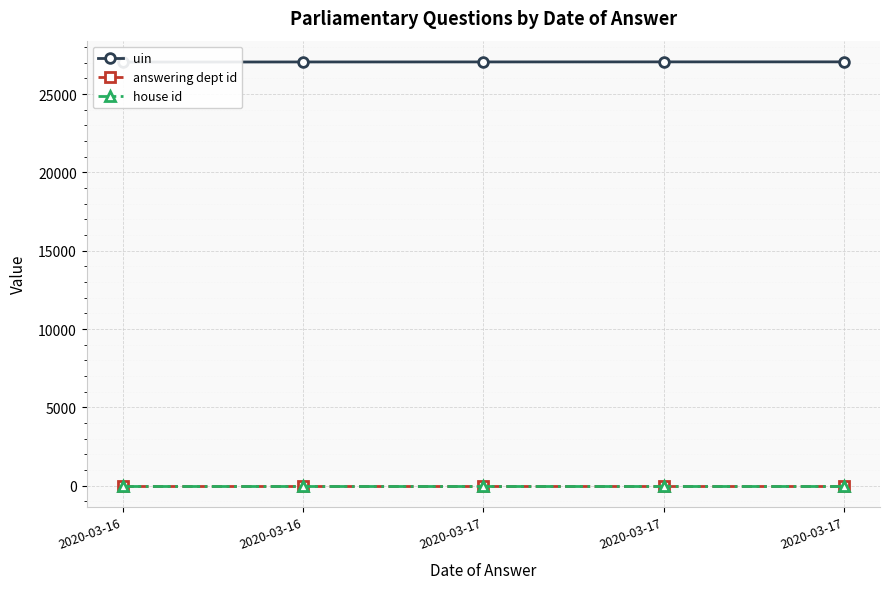

True or false: uin and answering dept id cross at least once.

False